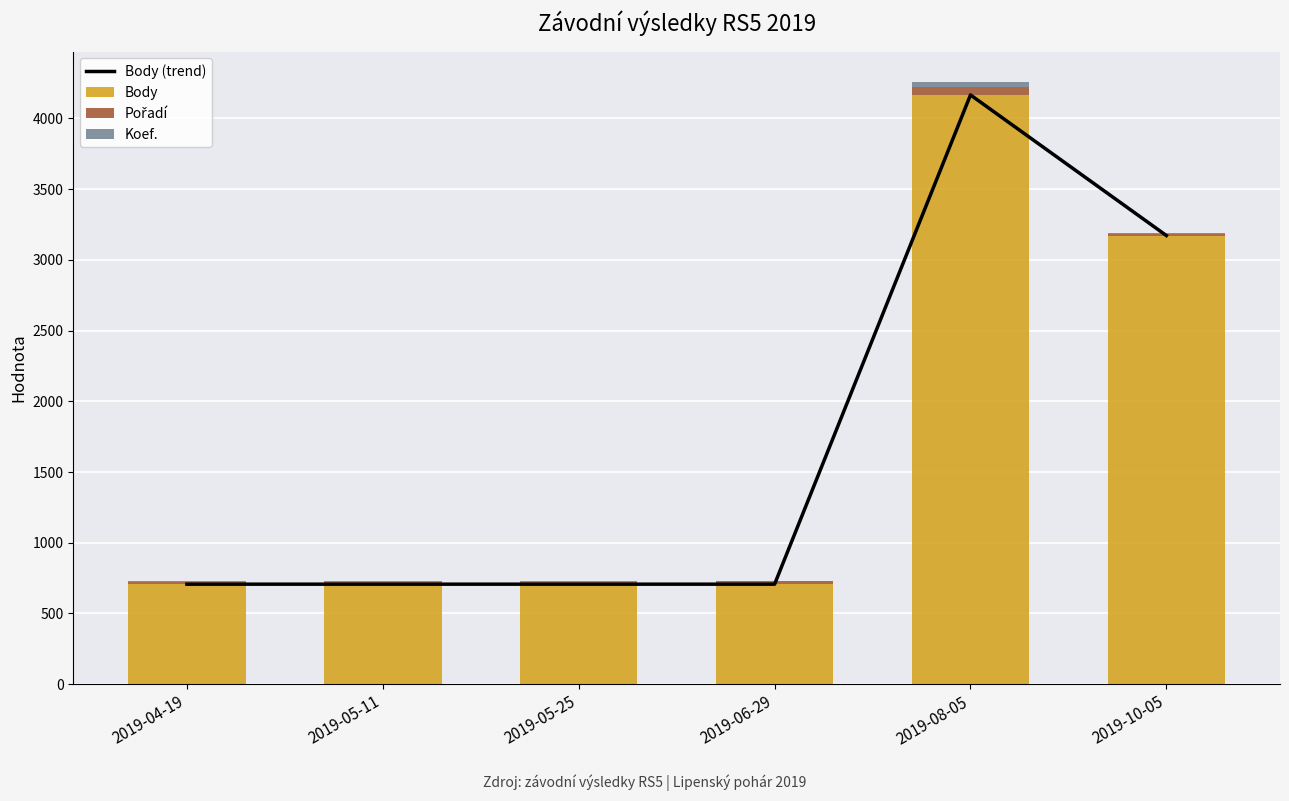

The Pořadí series shows 19 at 2019-06-29. True or false?

True